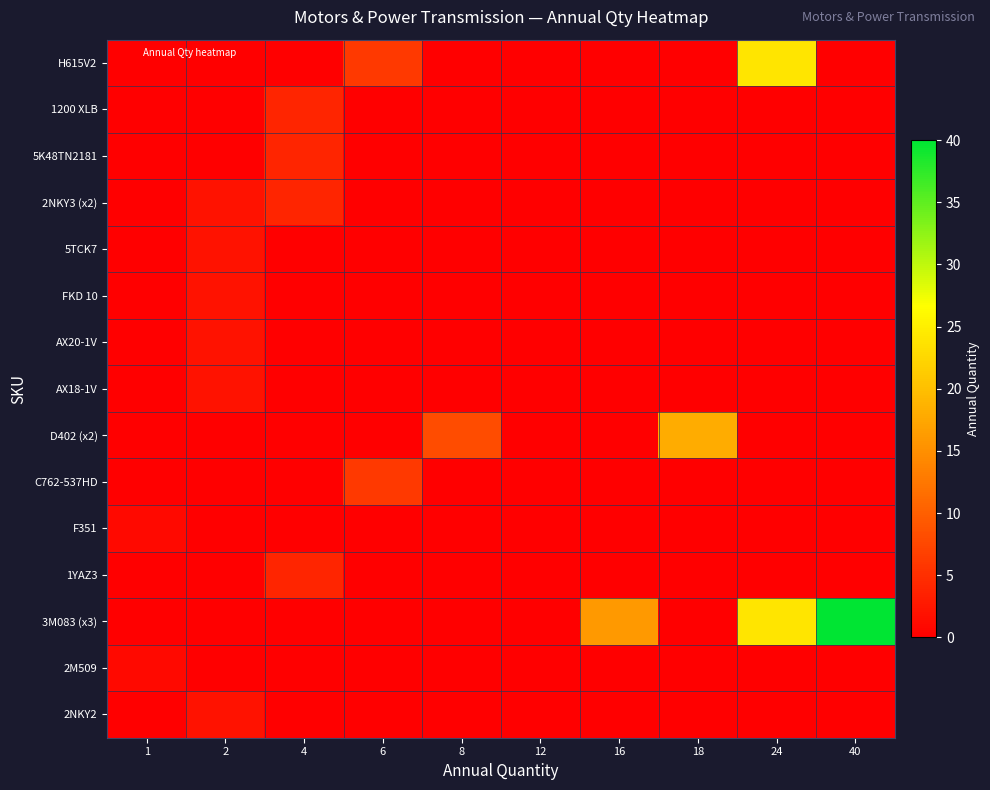

What is the total value across all series at 8?

8